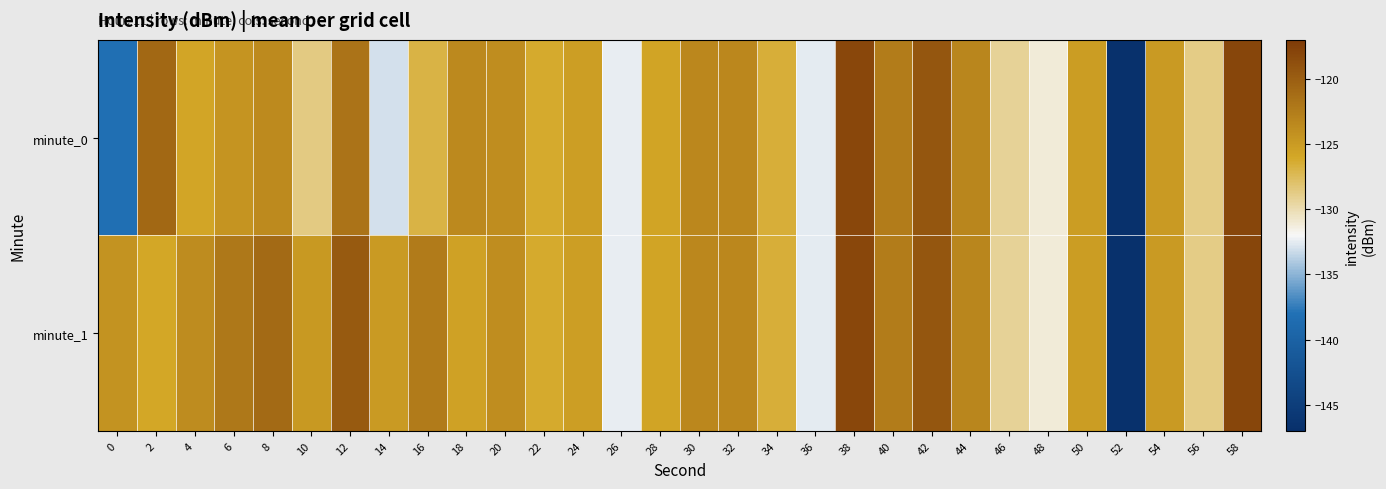

Rank the series by their average value, from highest to lowest.

minute_1, minute_0